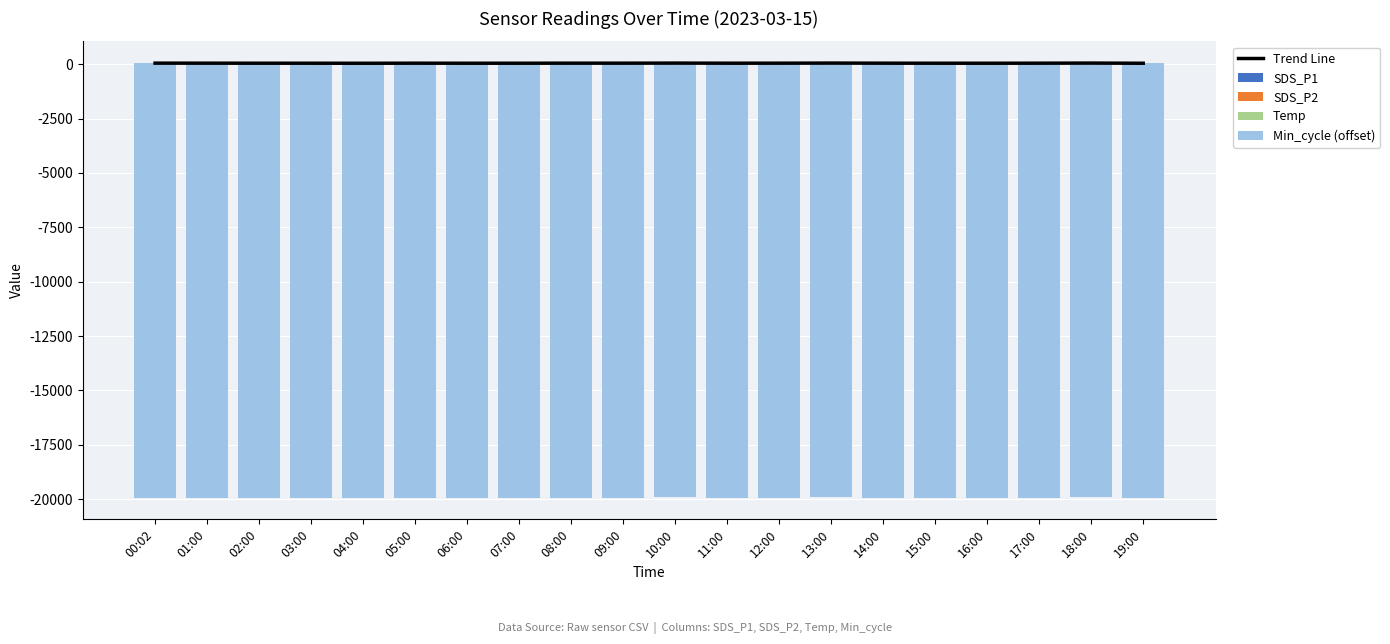

Rank the series by their maximum value, from highest to lowest.

Trend Line, SDS_P1, SDS_P2, Temp, Min_cycle (offset)